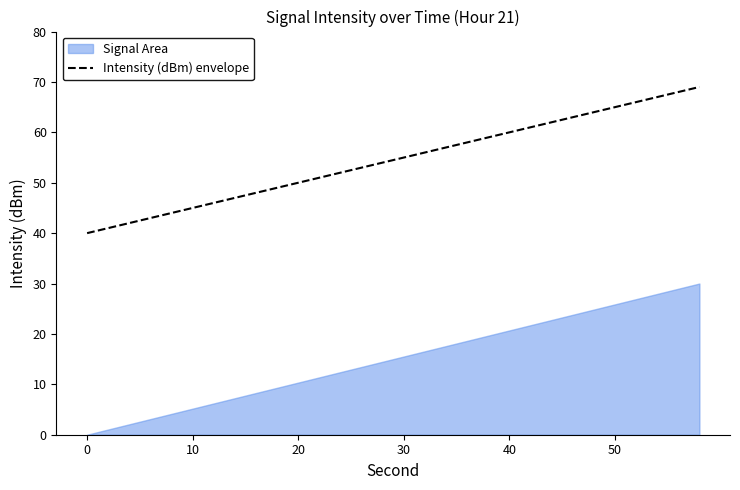

Reading right to left, what are all the values shown in this chart?

69	68	67	66	65	64	63	62	61	60	59	58	57	56	55	54	53	52	51	50	49	48	47	46	45	44	43	42	41	40